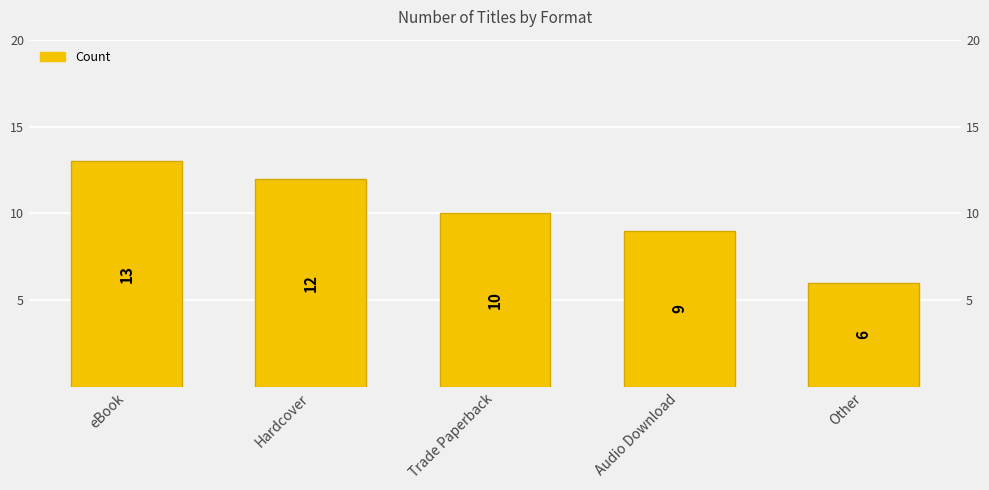

True or false: the data shows 18 at Hardcover.

False